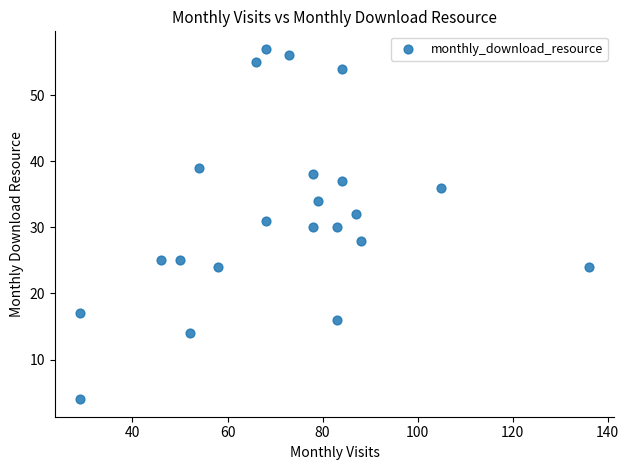

What is the range of X values (max minus min)?

107